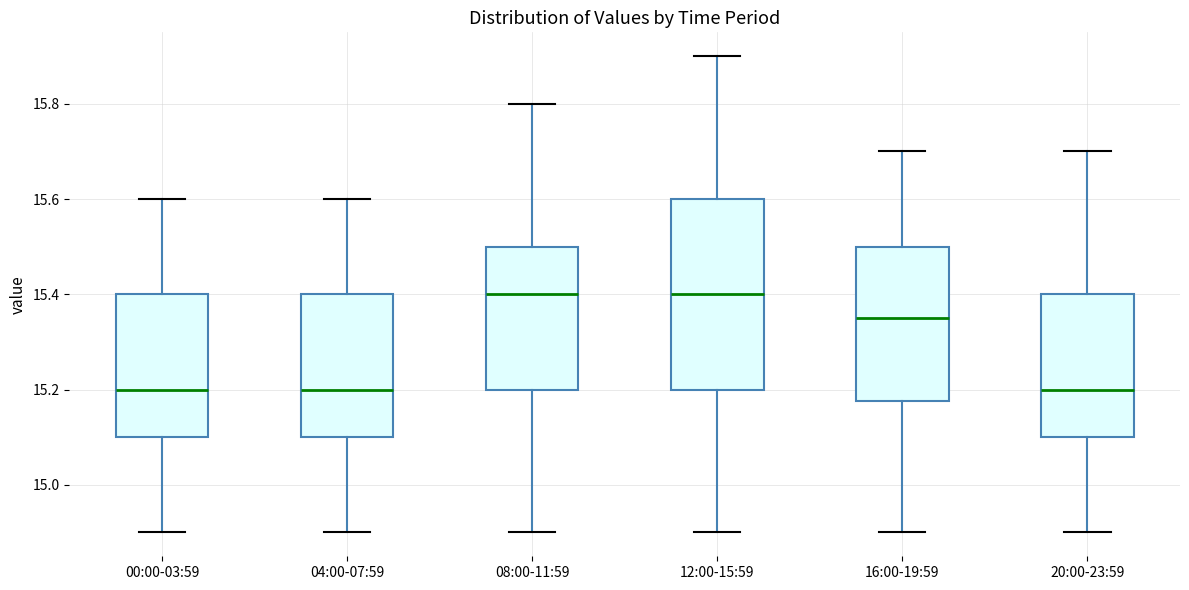

Where does the median line of the box for 16:00-19:59 sit on the y-axis? The values are not printed on the chart, so give them approximately, as read against the axis.

15.36